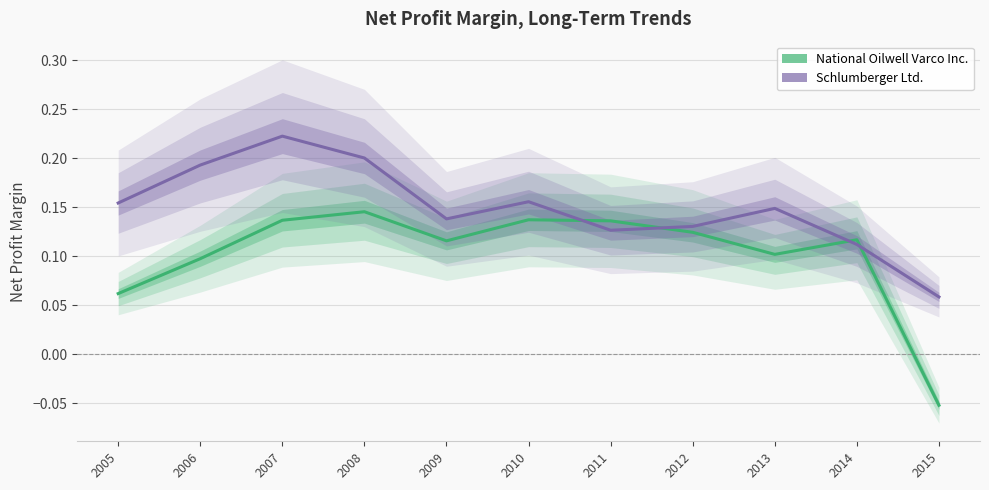

True or false: Schlumberger Ltd. has more than 0 points higher than both neighbors.

True